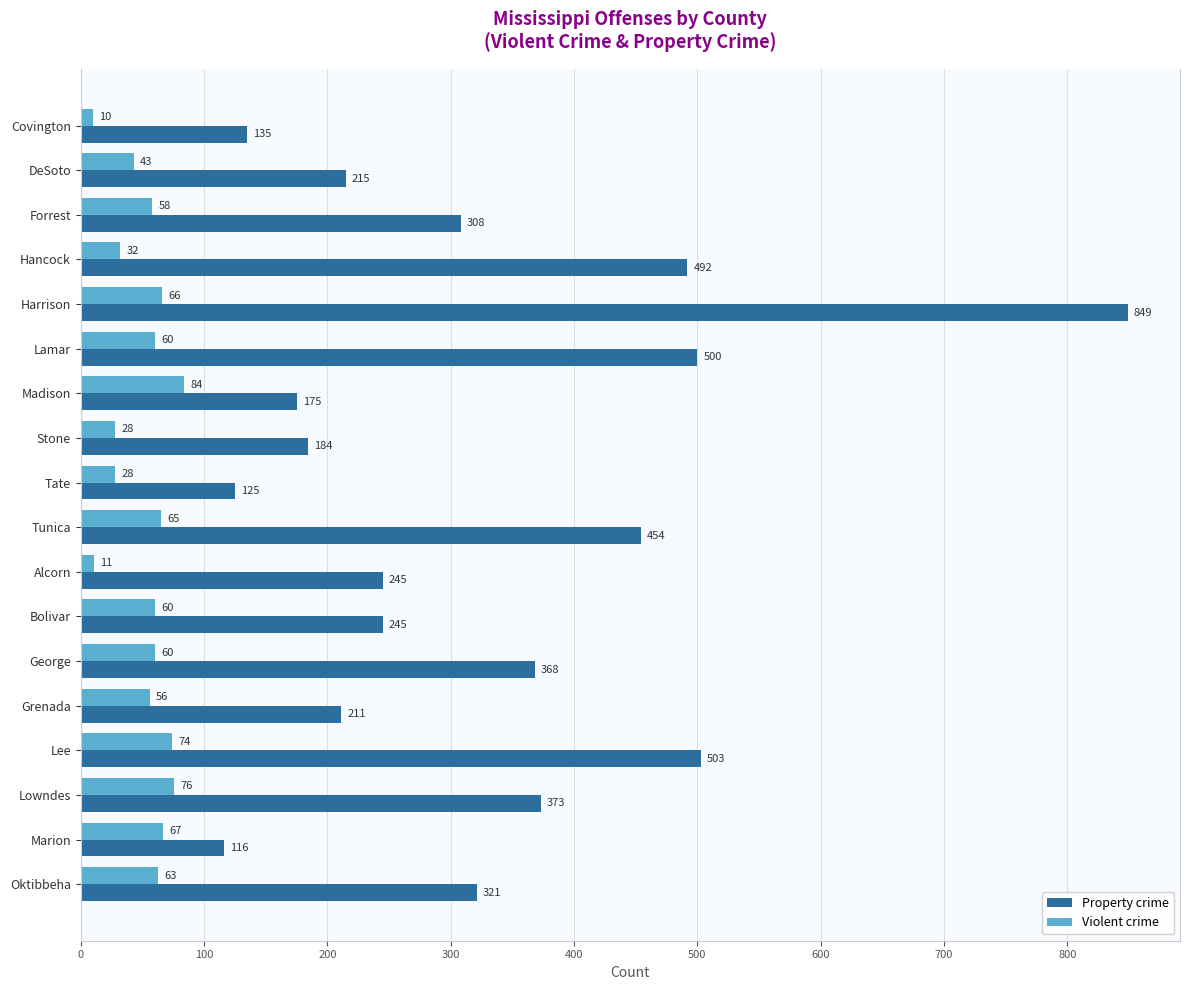

What is the average value of the Violent crime series?

52